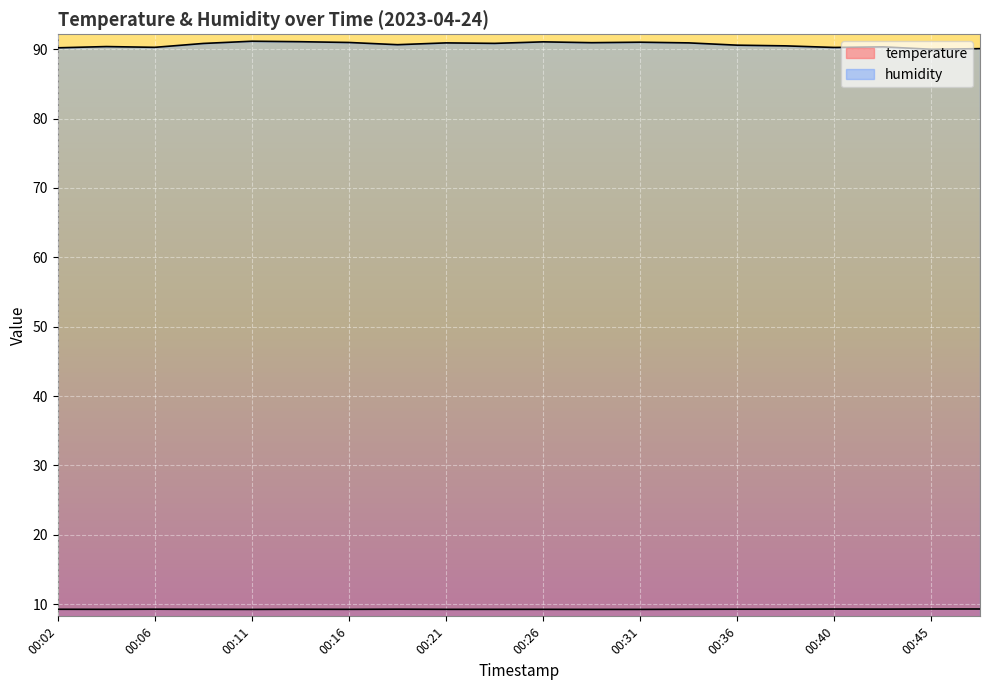

List the series in order of their peak value, highest first.

humidity, temperature